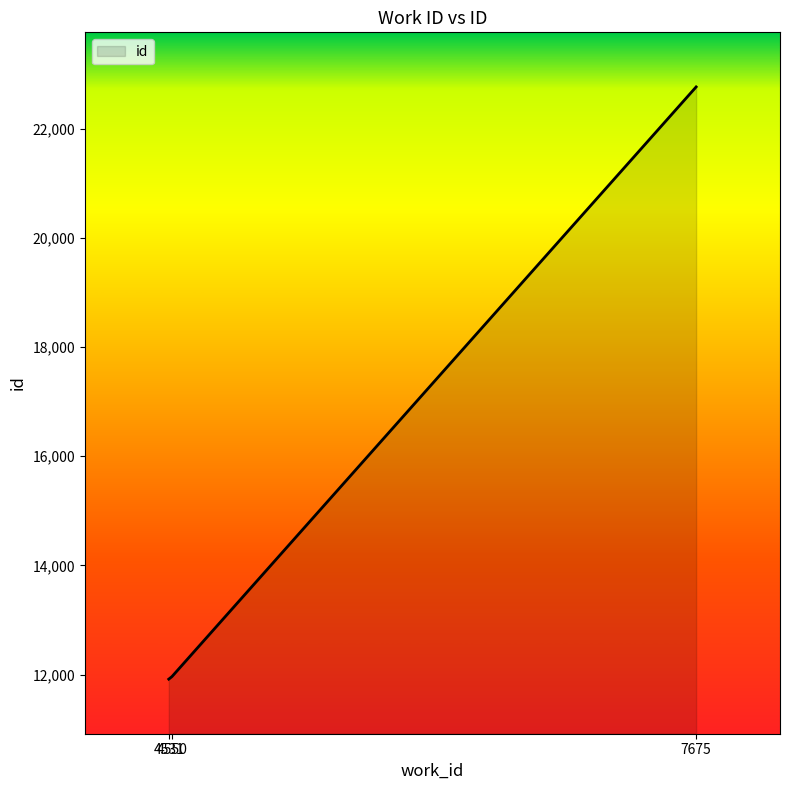

True or false: the data shows 3893 at 4550.

False